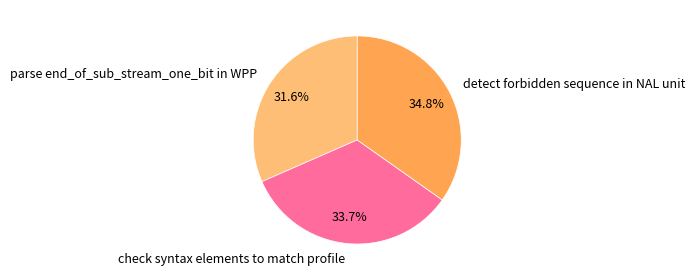

Rank the categories by value from highest to lowest.

detect forbidden sequence in NAL unit, check syntax elements to match profile, parse end_of_sub_stream_one_bit in WPP